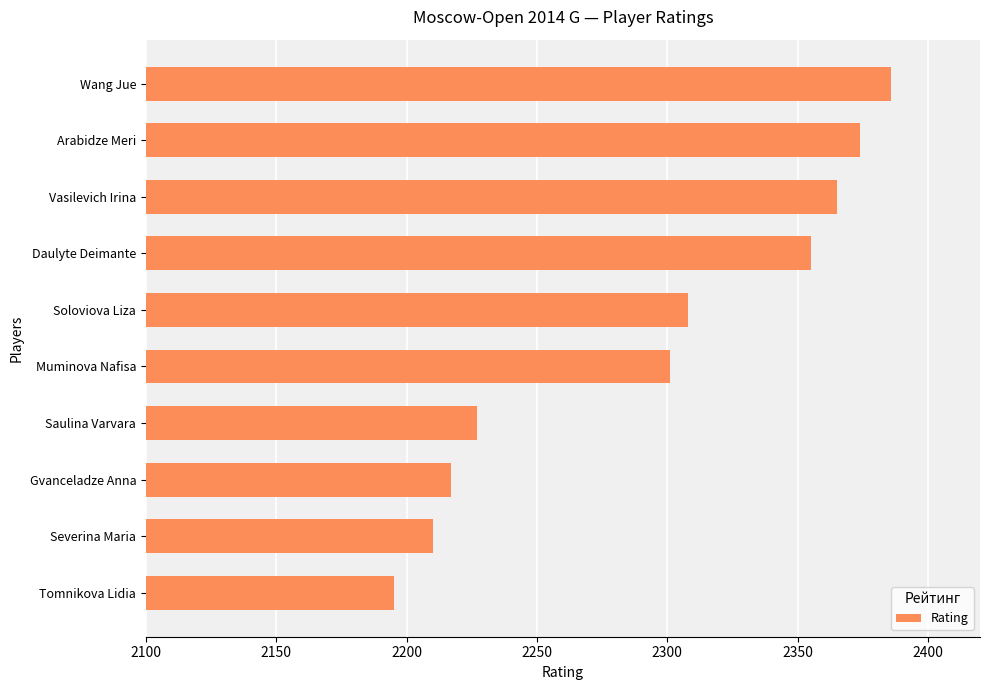

What is the smallest value displayed?

2195